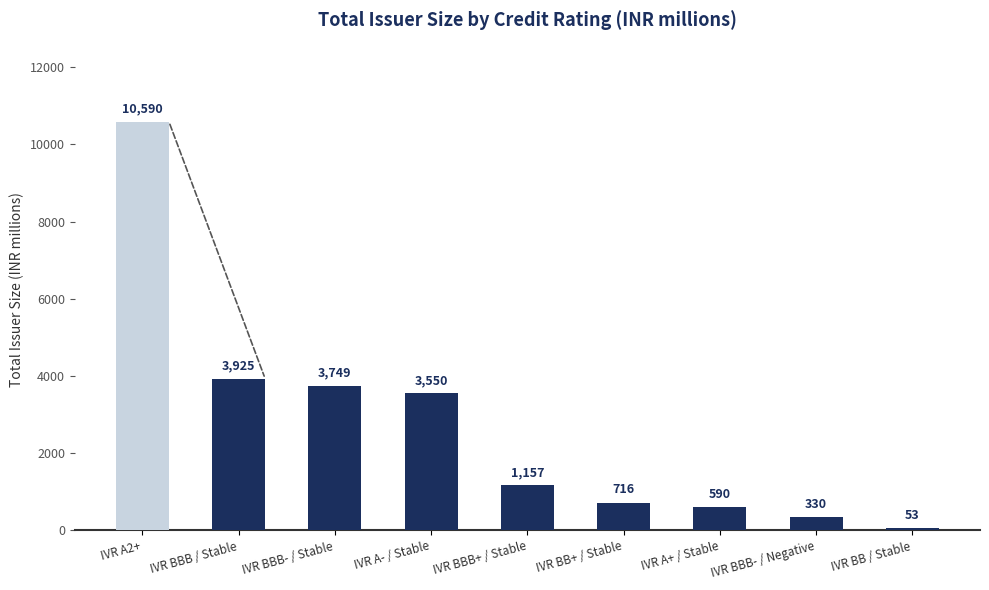

List the labels in order of value, largest first.

IVR A2+, IVR BBB / Stable, IVR BBB- / Stable, IVR A- / Stable, IVR BBB+ / Stable, IVR BB+ / Stable, IVR A+ / Stable, IVR BBB- / Negative, IVR BB / Stable